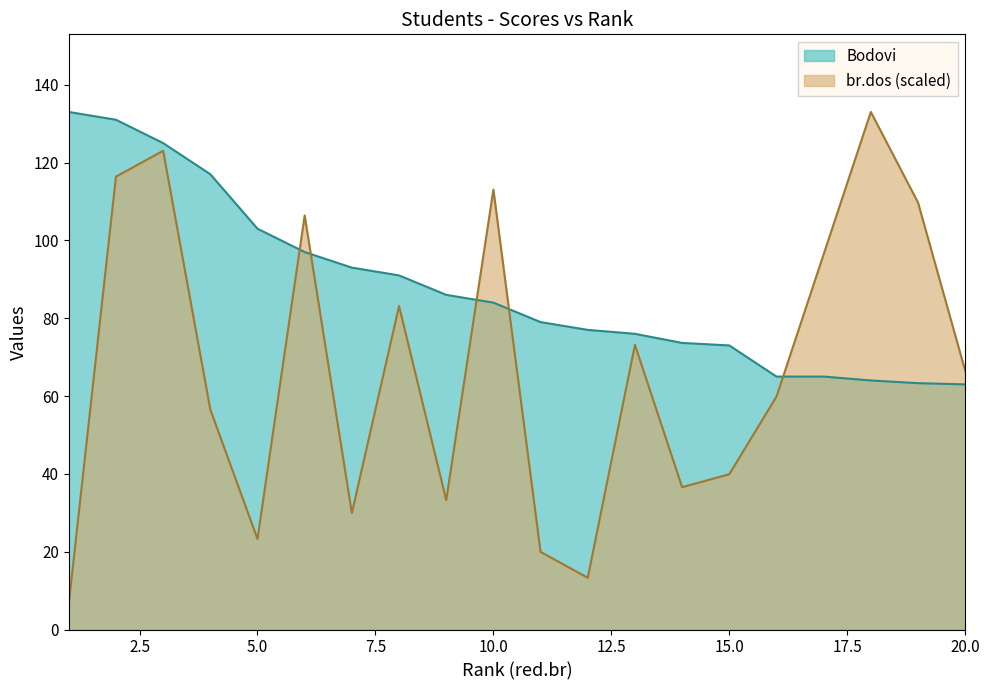

At 9, list the series in order from smallest to largest.

br.dos, Bodovi